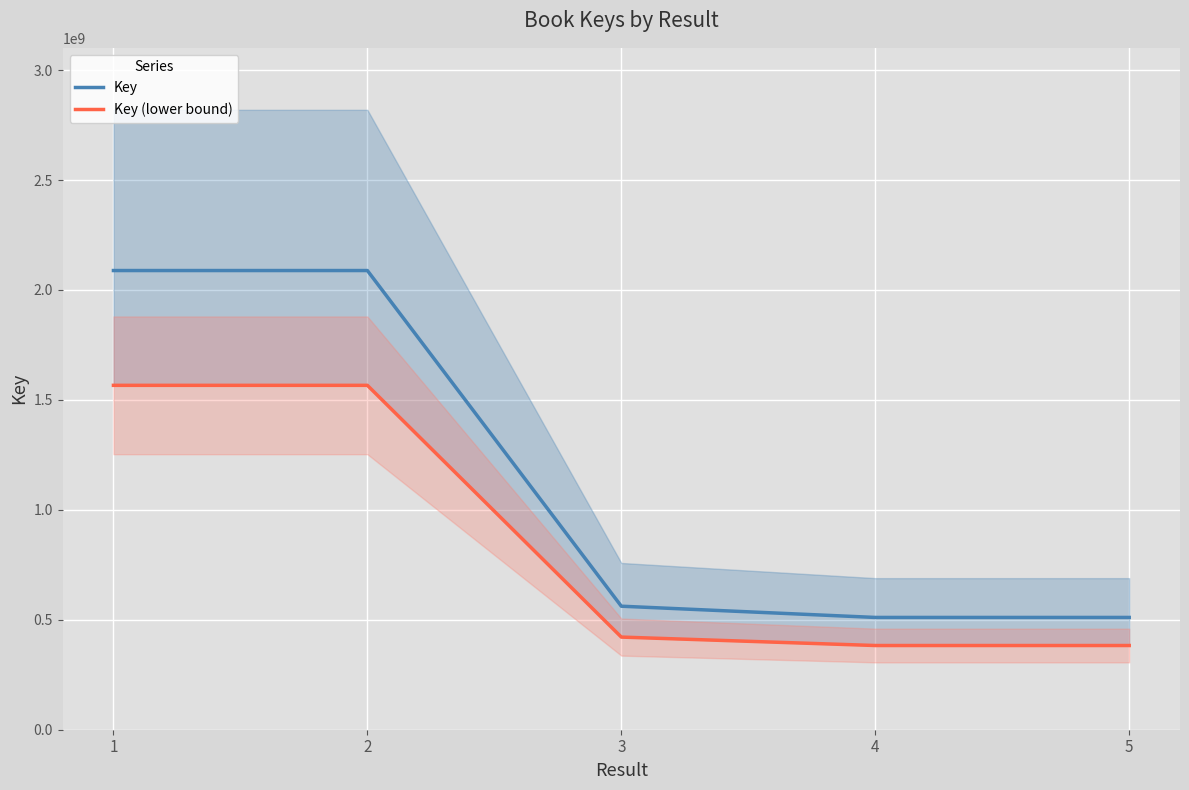

At how many categories does at least one series exceed 1643441822?

2